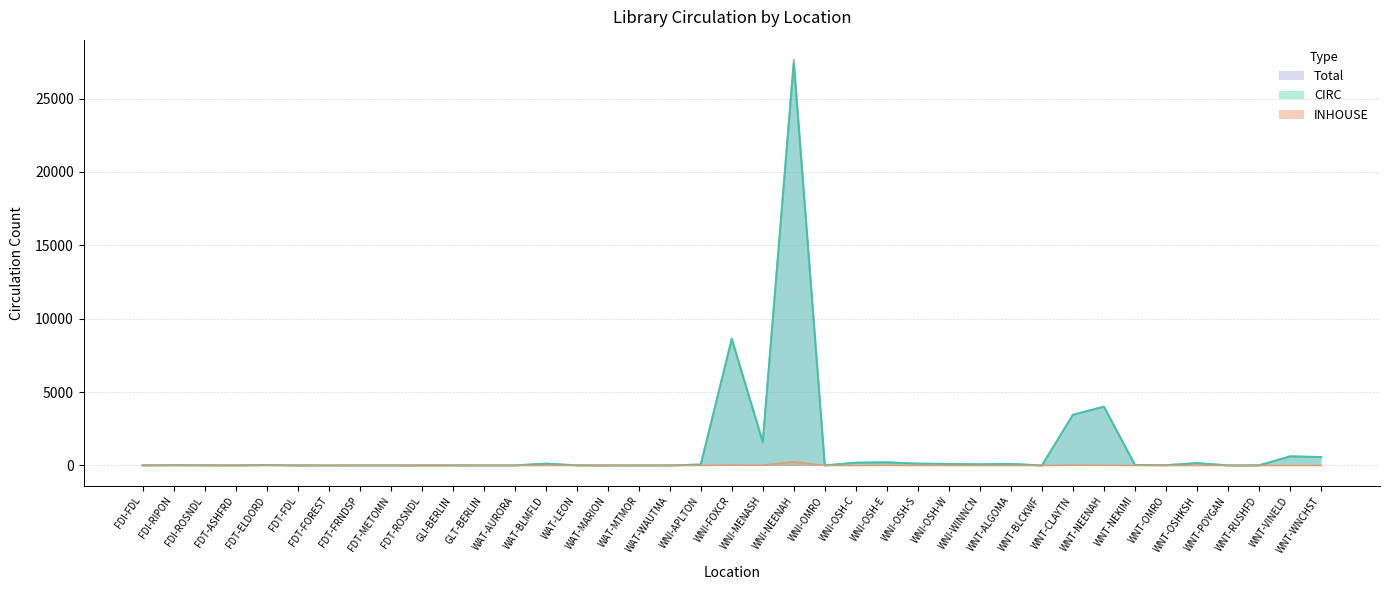

What is the average value of the INHOUSE series?

9